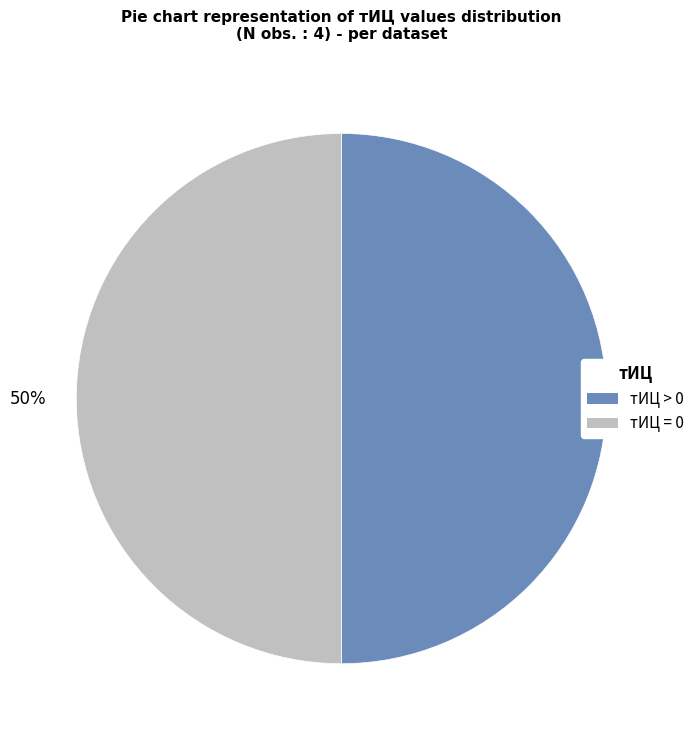

Is the sum of тИЦ > 0 and тИЦ = 0 greater than half?

Yes